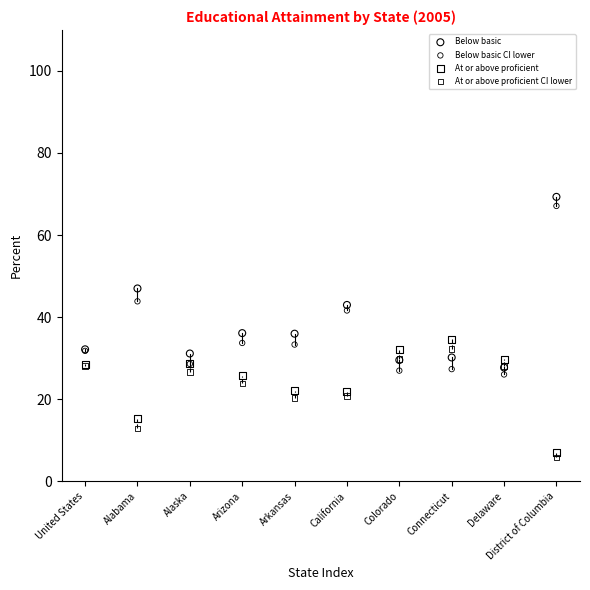

Which series has the widest spread of Y values?

Below basic